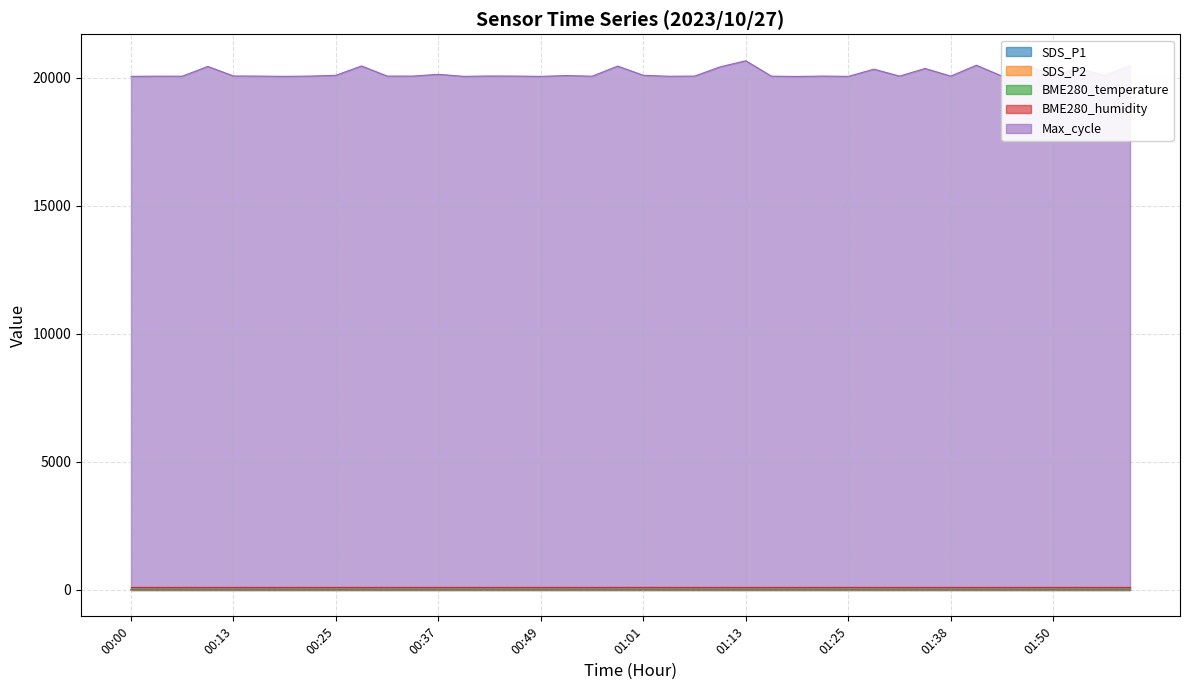

True or false: Max_cycle and BME280_temperature cross at least once.

False